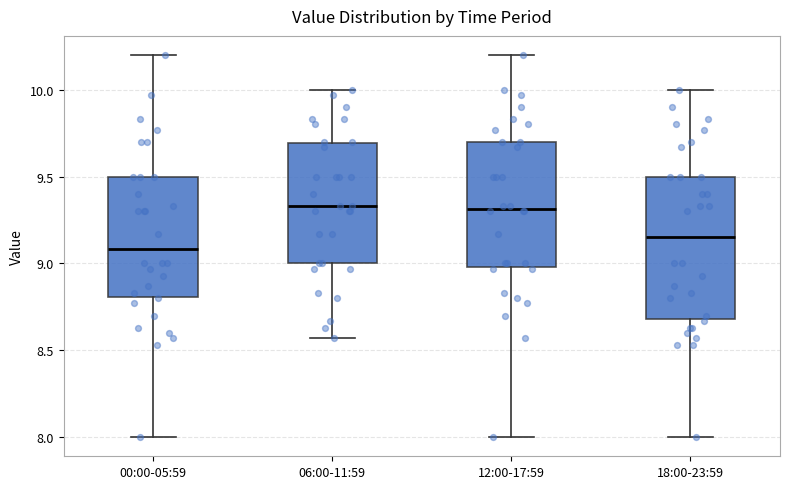

Reading left to right, transcribe this box plot: for each box, give where its median line is, the range the box spans, and where its two whiskers end, as read against the y-axis. The values are not printed on the chart, so give them approximately, as read against the axis.

00:00-05:59: median 9.10, box 8.80 to 9.50, whiskers 8.00 to 10.20
06:00-11:59: median 9.35, box 9.00 to 9.70, whiskers 8.55 to 10.00
12:00-17:59: median 9.30, box 9.00 to 9.70, whiskers 8.00 to 10.20
18:00-23:59: median 9.15, box 8.70 to 9.50, whiskers 8.00 to 10.00